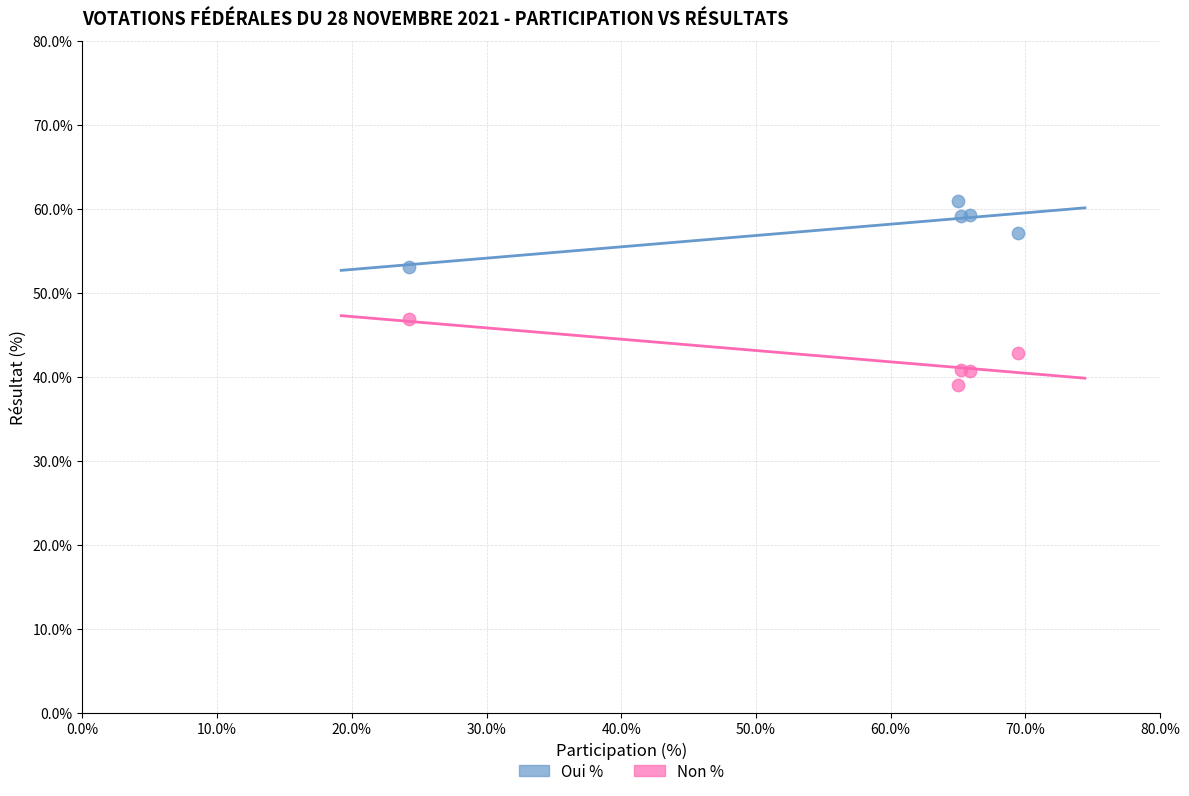

Which series contains the highest Y value?

Oui %